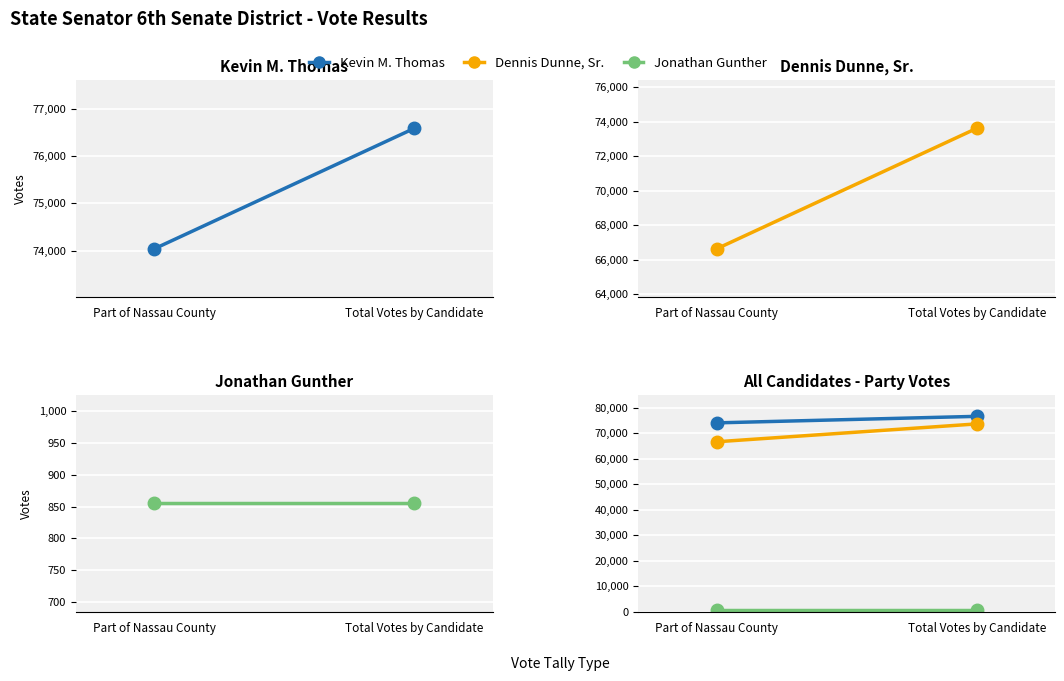

What is the sum of the Dennis Dunne, Sr. values at Total Votes by Candidate and Part of Nassau County?

140261